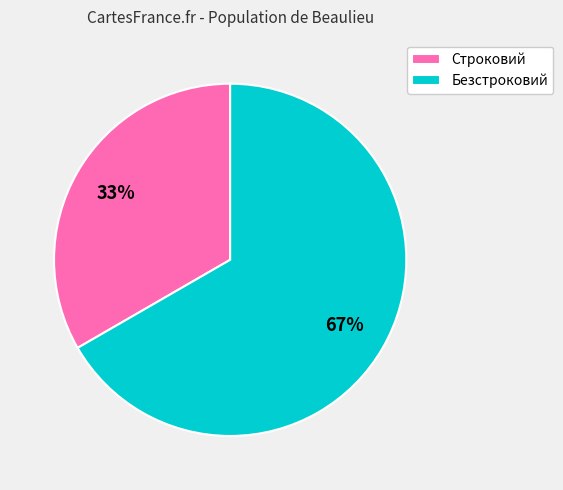

What is the ratio of the value at Строковий to the value at Безстроковий?

0.5